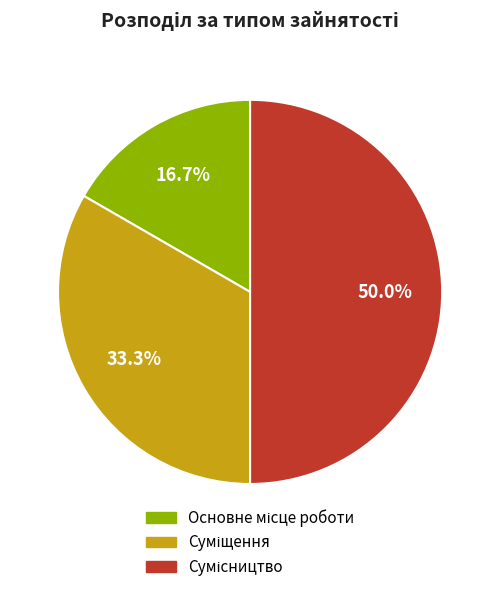

How many slices are in this pie chart?

3